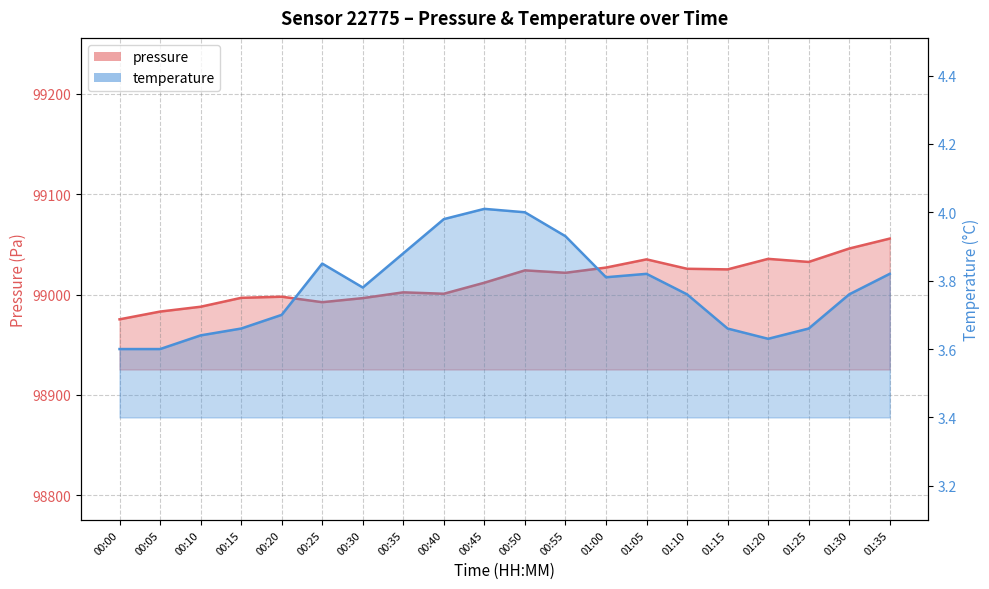

List the labels in order of temperature value, smallest first.

00:00, 00:05, 01:20, 00:10, 00:15, 01:15, 01:25, 00:20, 01:10, 01:30, 00:30, 01:00, 01:05, 01:35, 00:25, 00:35, 00:55, 00:40, 00:50, 00:45